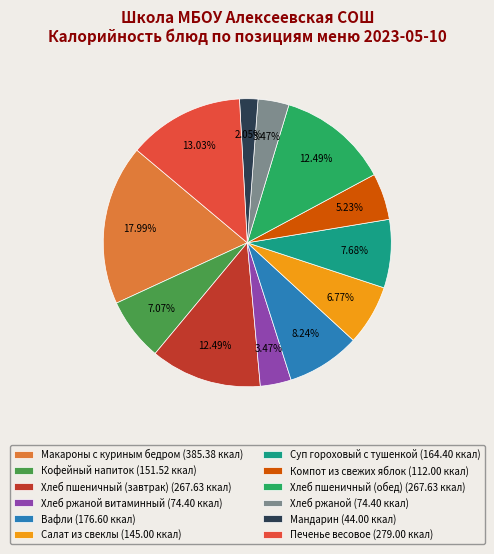

Which has a higher value, Мандарин (44.00 ккал) or Хлеб пшеничный (завтрак) (267.63 ккал)?

Хлеб пшеничный (завтрак) (267.63 ккал)